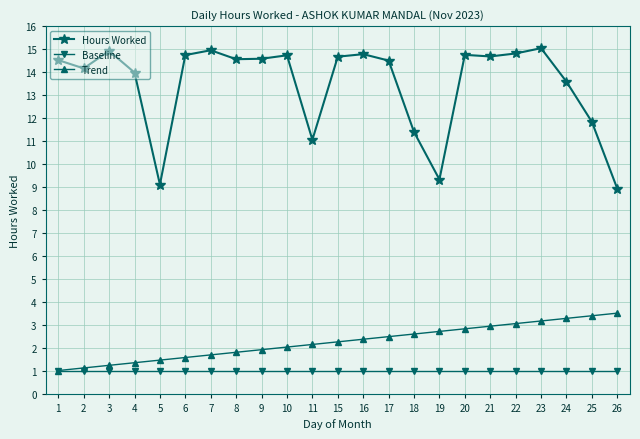

At which label is Hours Worked closest to 11?

11